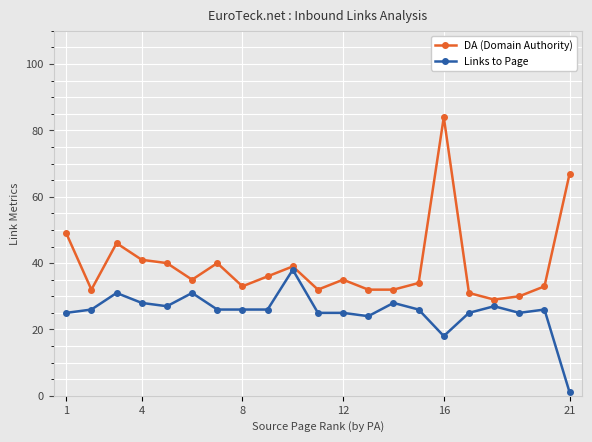

How many values in the DA (Domain Authority) series are below 35?

10